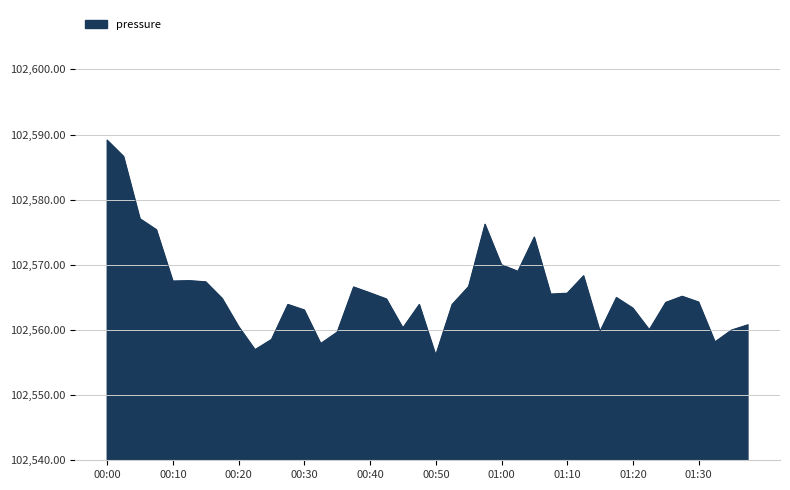

What is the smallest value displayed?

102556.1